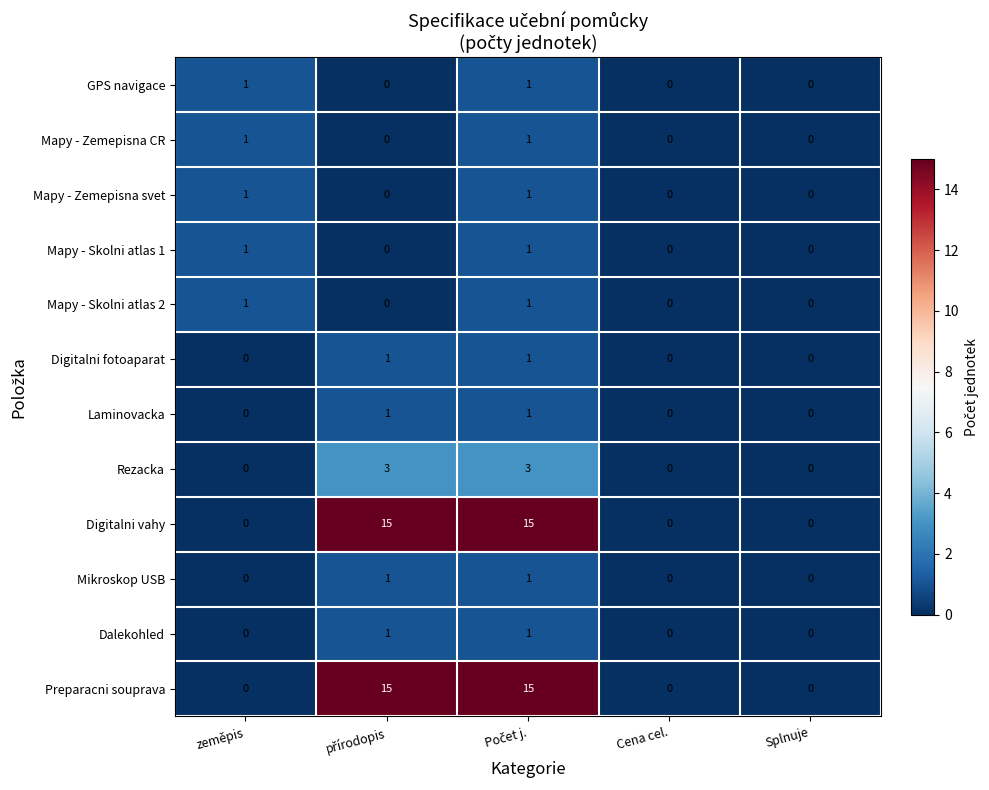

What is the greatest value displayed?

15